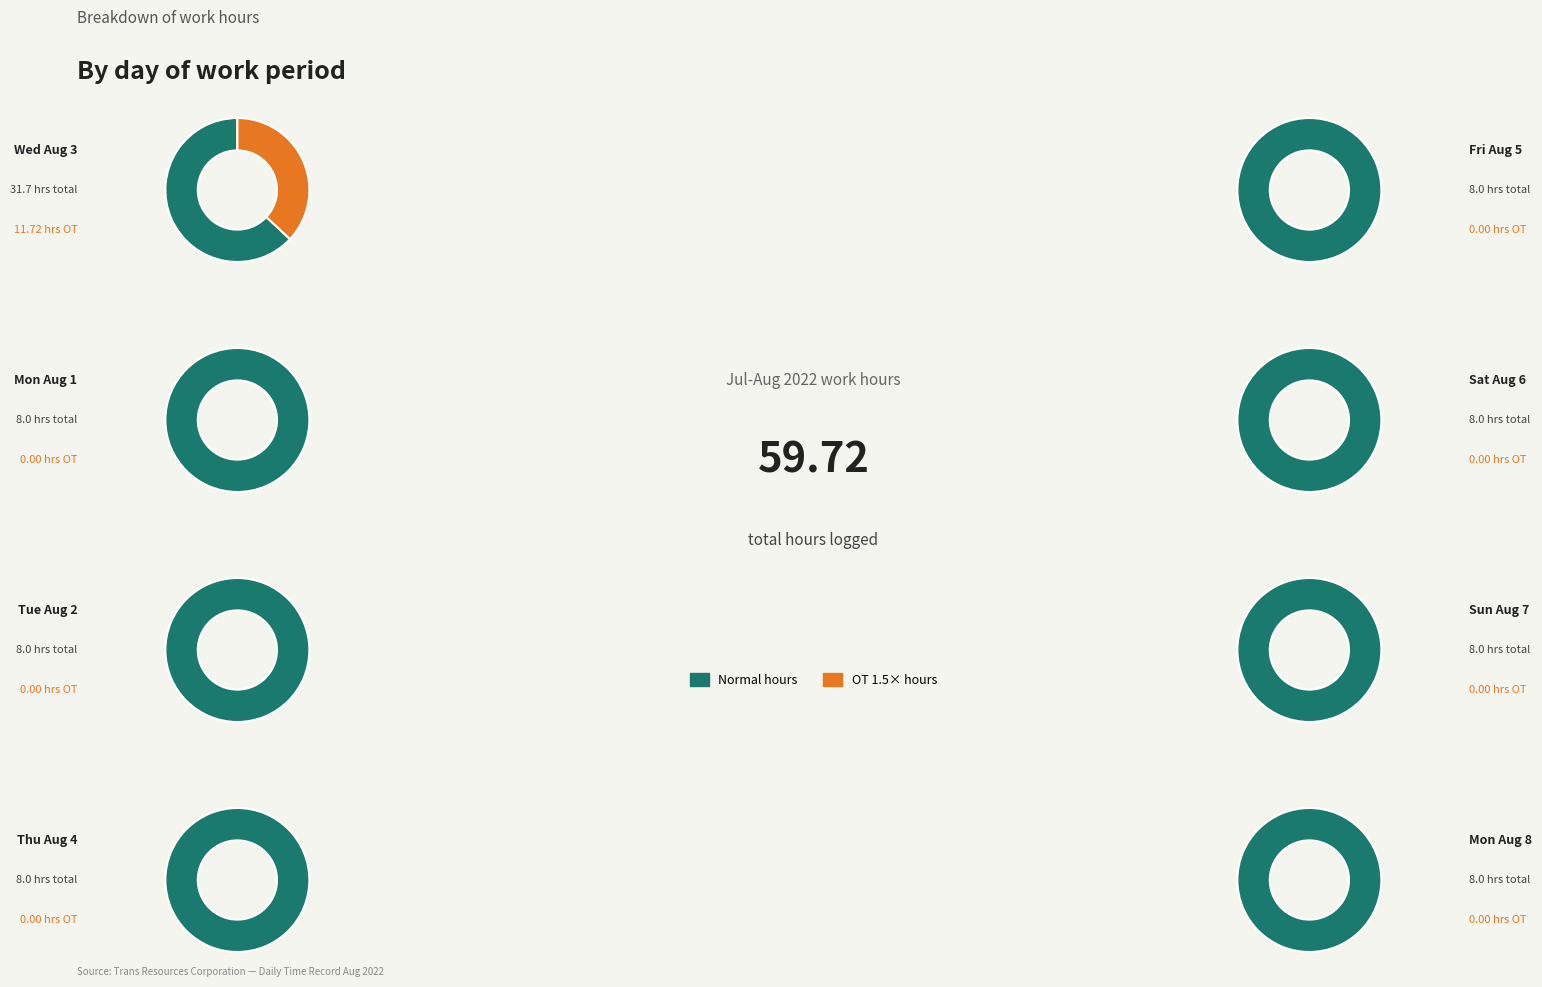

Count the number of slices in the pie.

8